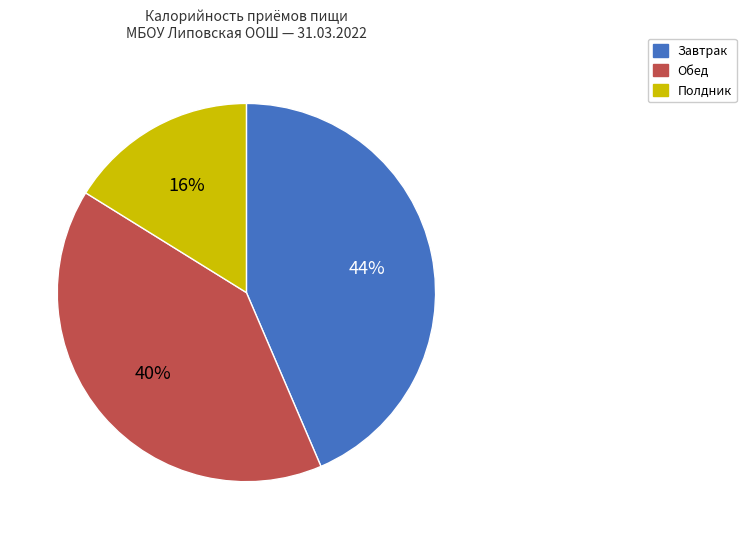

What percentage is the Завтрак slice, to the nearest percent?

44%